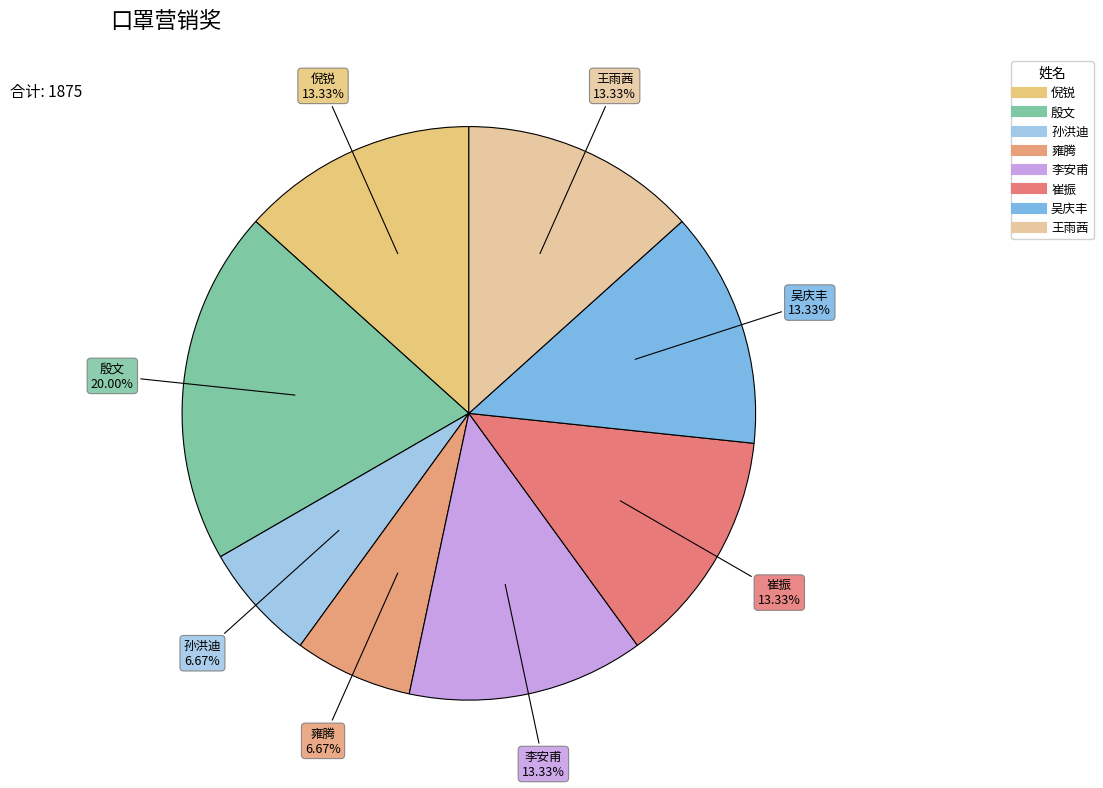

How many segments does this pie chart have?

8